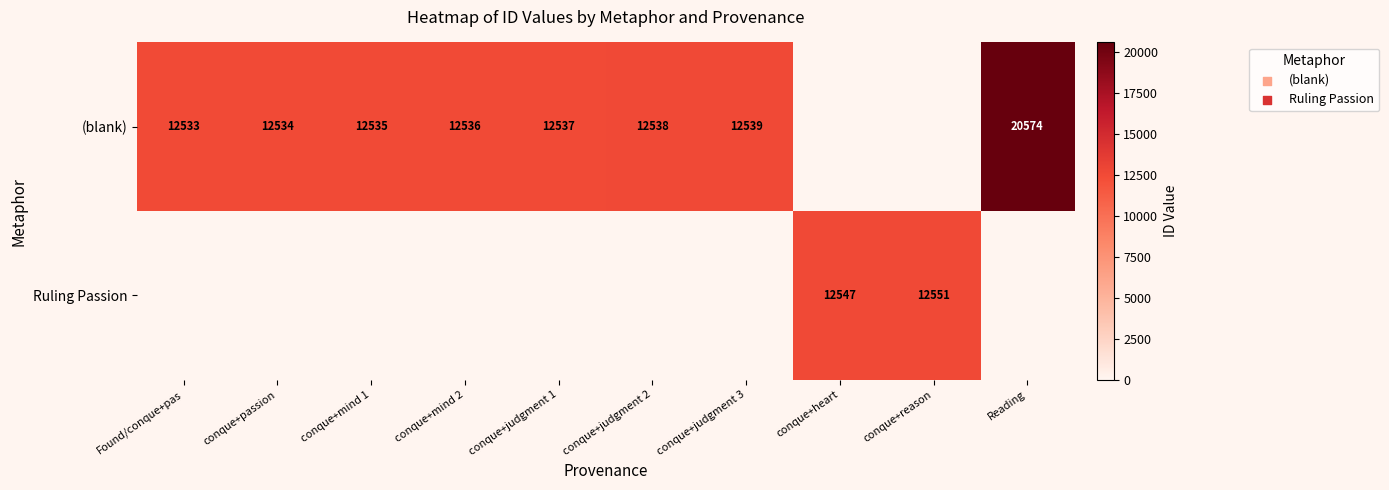

The (blank) series shows 3999 at conque+passion. True or false?

False